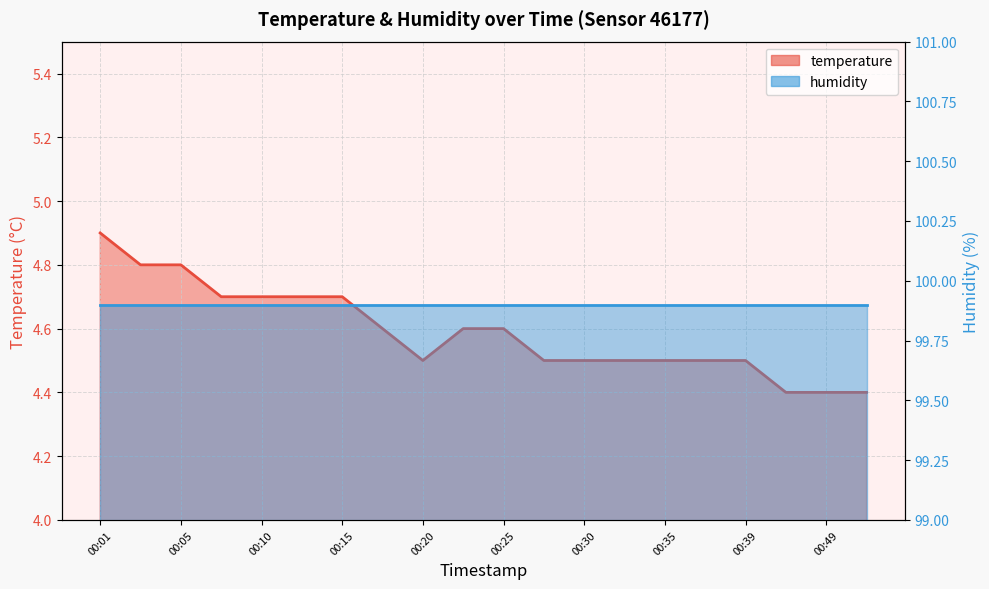

True or false: the data shows 4.5 at 00:35.

True